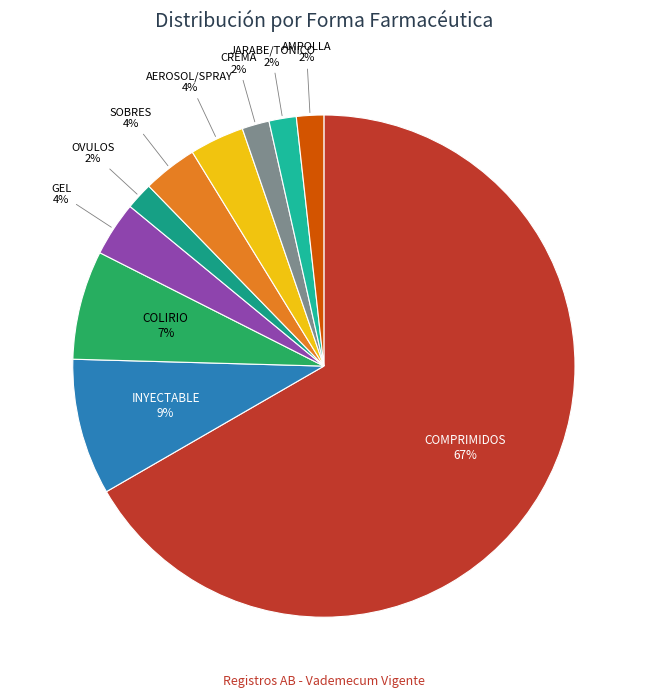

Which category has the biggest portion of the pie?

COMPRIMIDOS